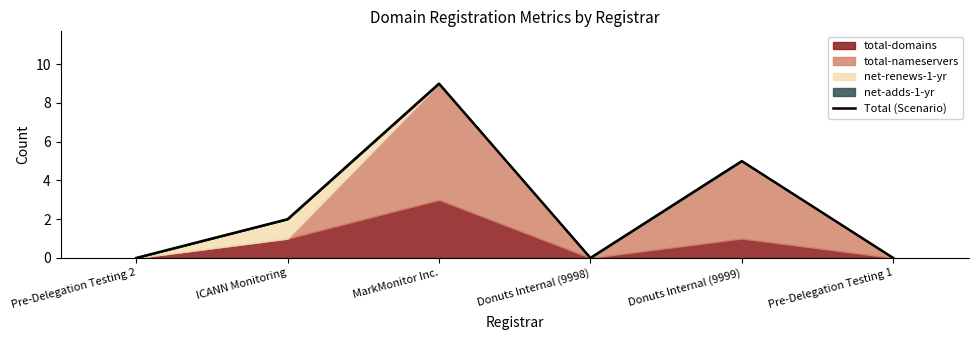

How many points are lower than both their immediate neighbors (excluding endpoints)?

1